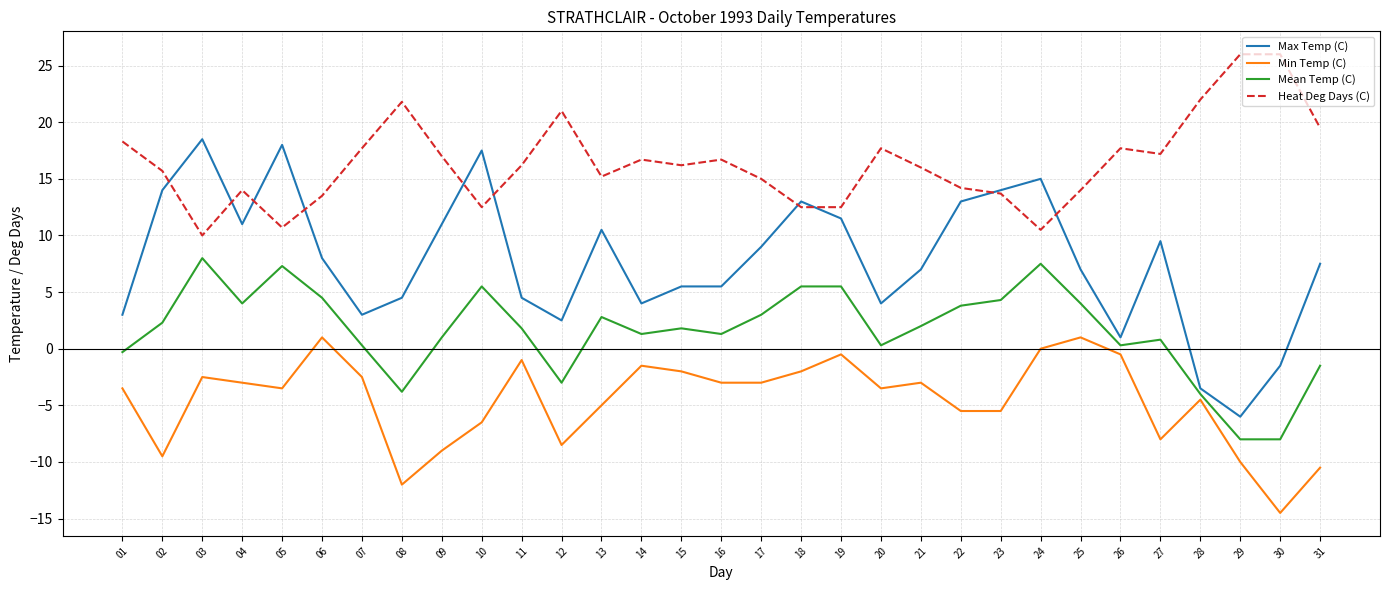

Reading left to right, transcribe all the data shown in this chart.

Max Temp (C): 3.0	14.0	18.5	11.0	18.0	8.0	3.0	4.5	11.0	17.5	4.5	2.5	10.5	4.0	5.5	5.5	9.0	13.0	11.5	4.0	7.0	13.0	14.0	15.0	7.0	1.0	9.5	-3.5	-6.0	-1.5	7.5
Min Temp (C): -3.5	-9.5	-2.5	-3.0	-3.5	1.0	-2.5	-12.0	-9.0	-6.5	-1.0	-8.5	-5.0	-1.5	-2.0	-3.0	-3.0	-2.0	-0.5	-3.5	-3.0	-5.5	-5.5	0.0	1.0	-0.5	-8.0	-4.5	-10.0	-14.5	-10.5
Mean Temp (C): -0.3	2.3	8.0	4.0	7.3	4.5	0.3	-3.8	1.0	5.5	1.8	-3.0	2.8	1.3	1.8	1.3	3.0	5.5	5.5	0.3	2.0	3.8	4.3	7.5	4.0	0.3	0.8	-4.0	-8.0	-8.0	-1.5
Heat Deg Days (C): 18.3	15.7	10.0	14.0	10.7	13.5	17.7	21.8	17.0	12.5	16.2	21.0	15.2	16.7	16.2	16.7	15.0	12.5	12.5	17.7	16.0	14.2	13.7	10.5	14.0	17.7	17.2	22.0	26.0	26.0	19.5